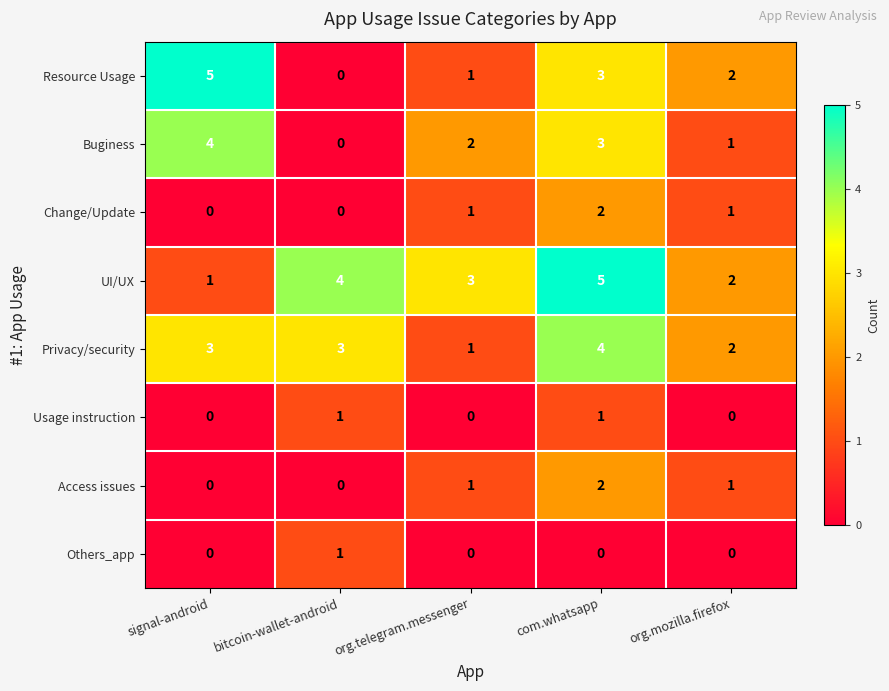

Where is UI/UX nearest to the value 3?

org.telegram.messenger